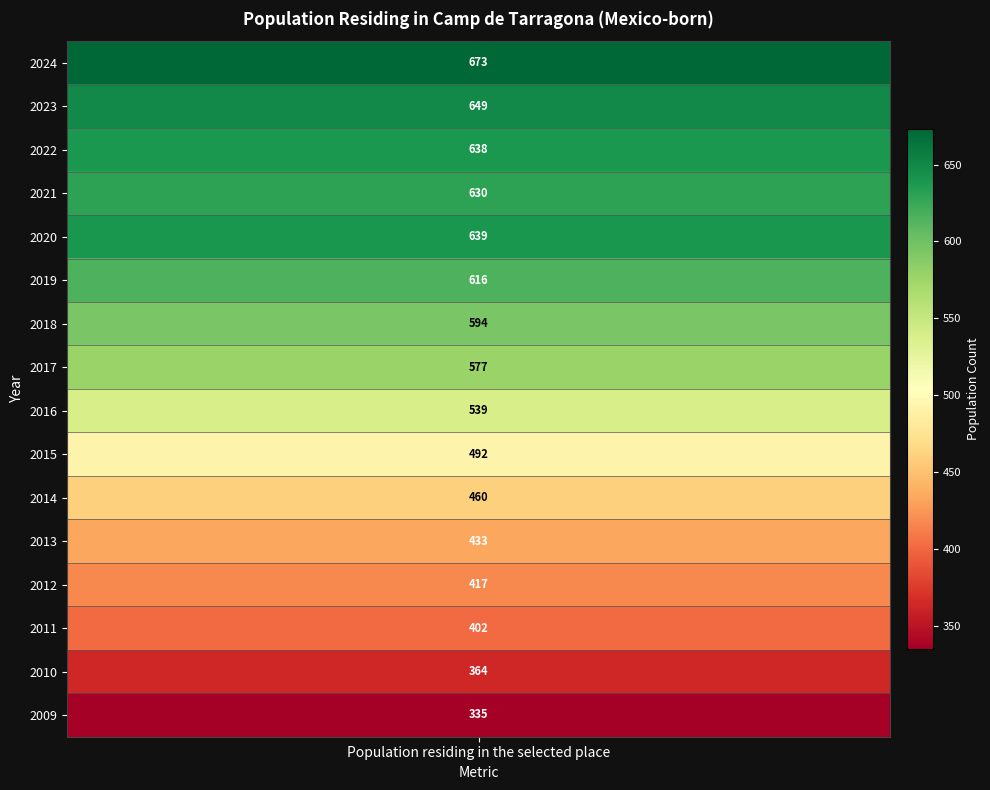

List the labels in order of value, smallest first.

2009, 2010, 2011, 2012, 2013, 2014, 2015, 2016, 2017, 2018, 2019, 2021, 2022, 2020, 2023, 2024